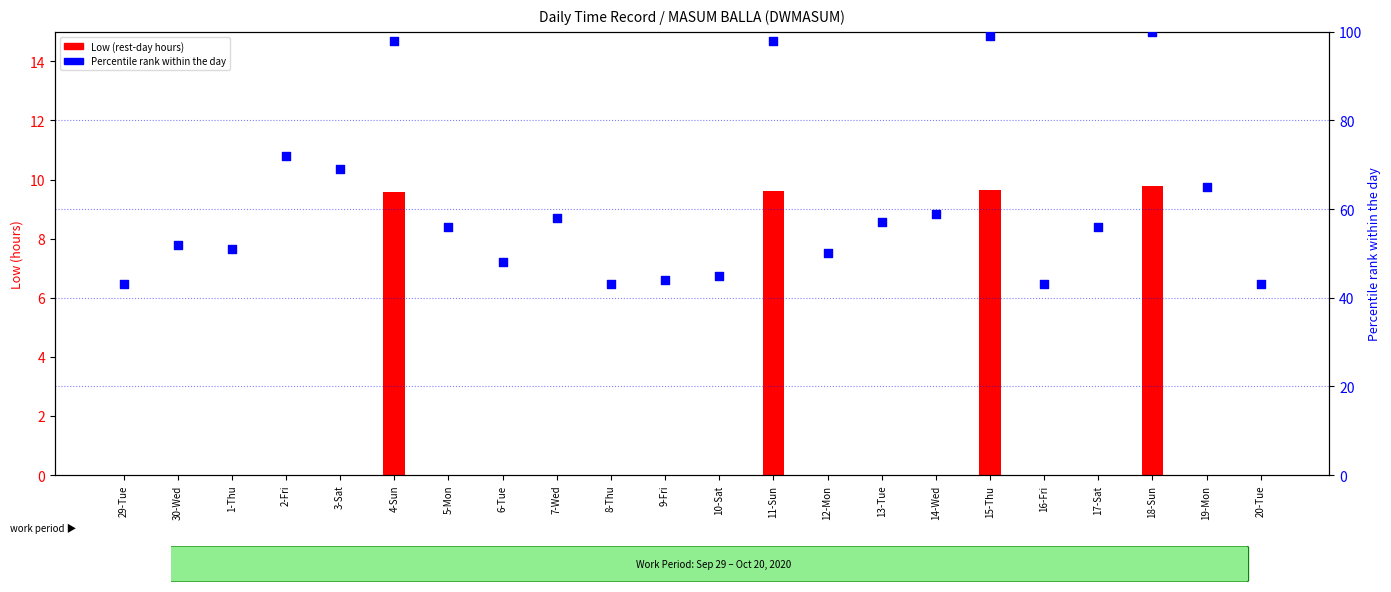

Which series reaches the maximum Y coordinate?

Percentile rank